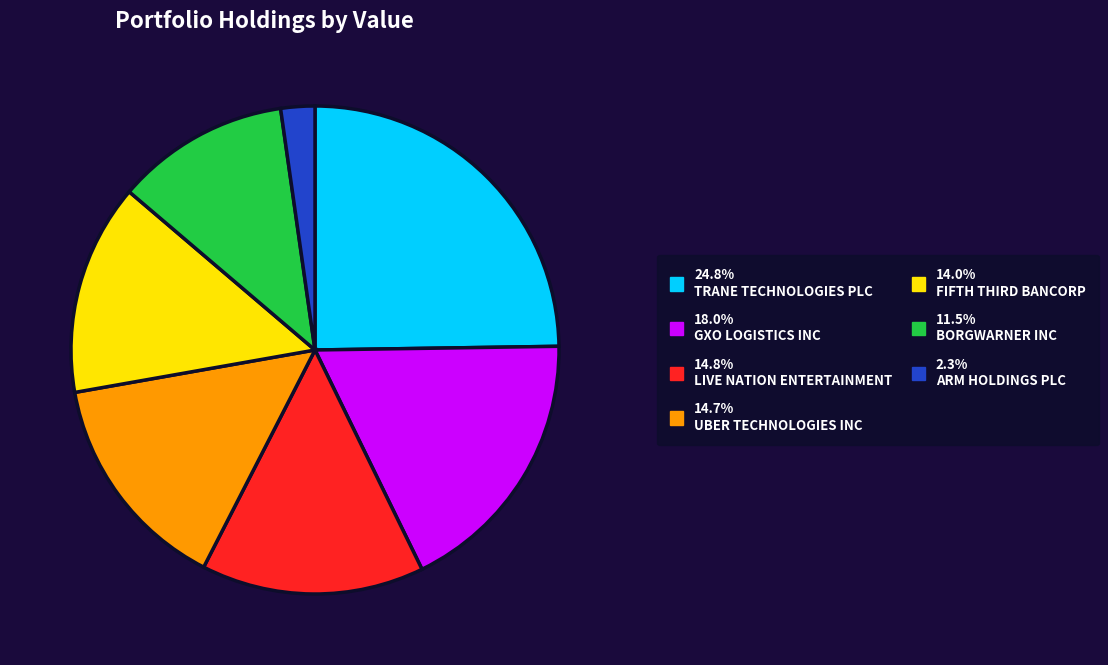

Is the sum of 24.8% TRANE TECHNOLOGIES PLC and 14.7% UBER TECHNOLOGIES INC greater than half?

No